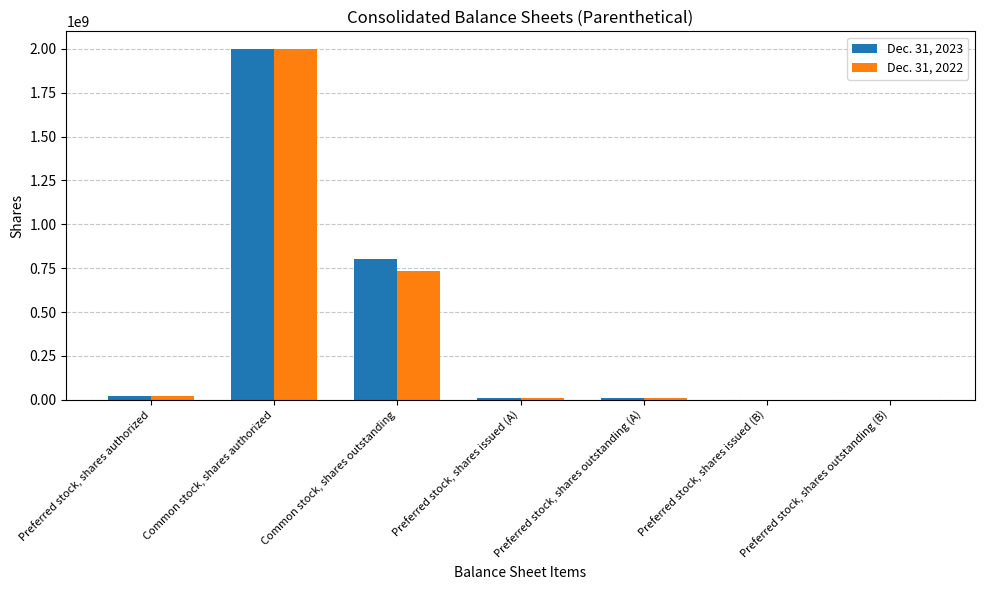

What is the sum of the Dec. 31, 2022 values at Preferred stock, shares outstanding (A) and Preferred stock, shares issued (A)?

18223996